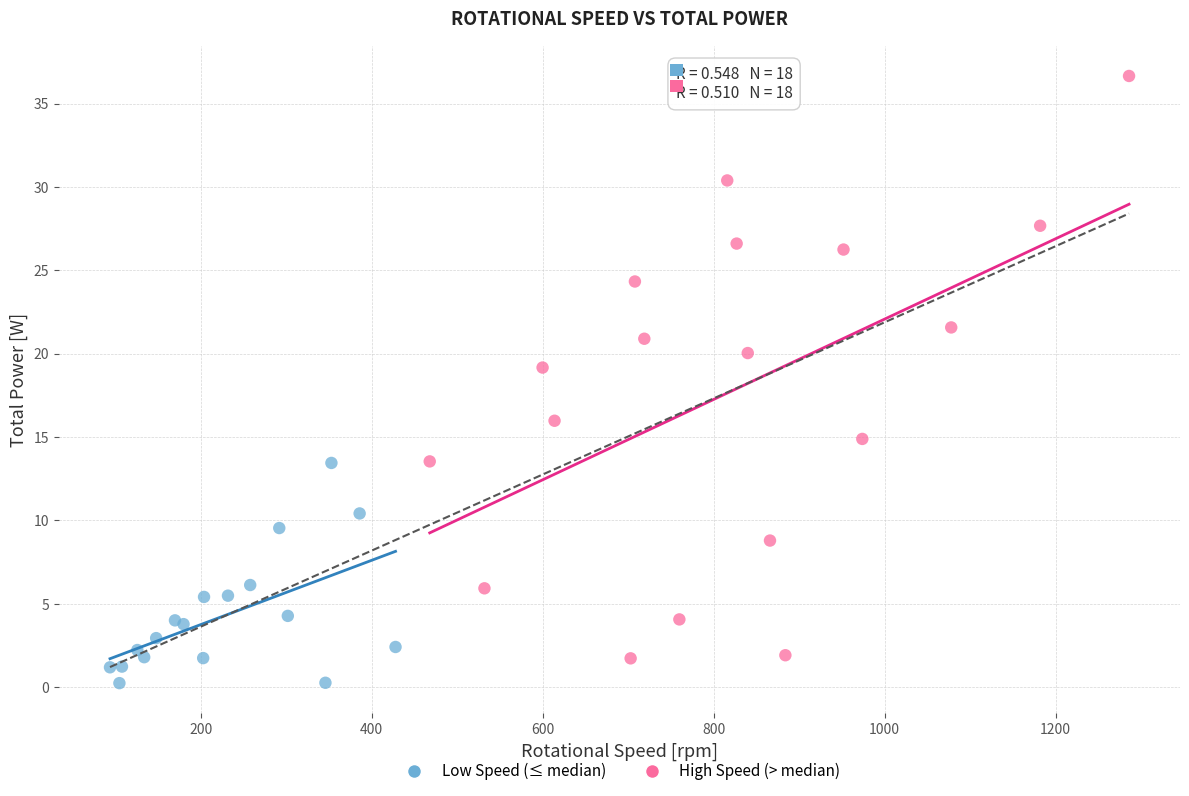

What are all the series names shown in the legend?

Low Speed (≤ median), High Speed (> median)